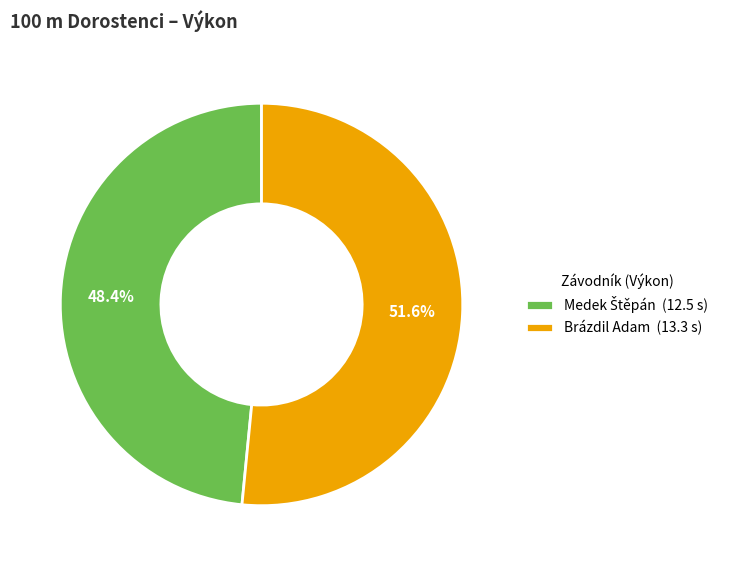

What is the largest slice in the pie chart?

Brázdil Adam